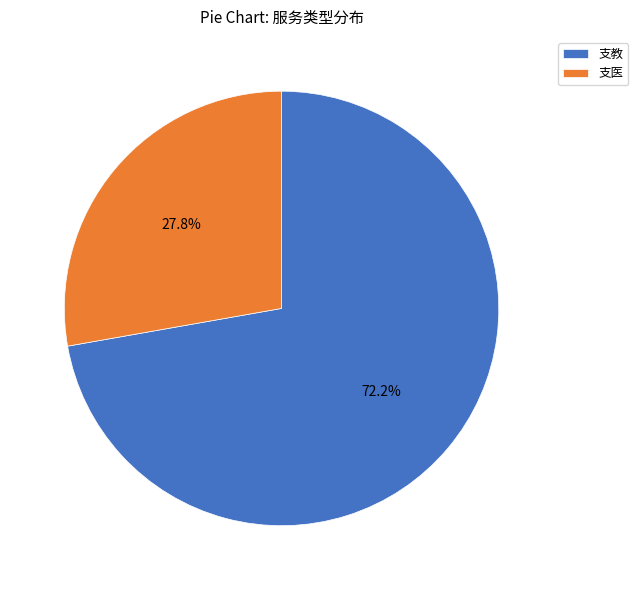

Which has a higher value, 支教 or 支医?

支教